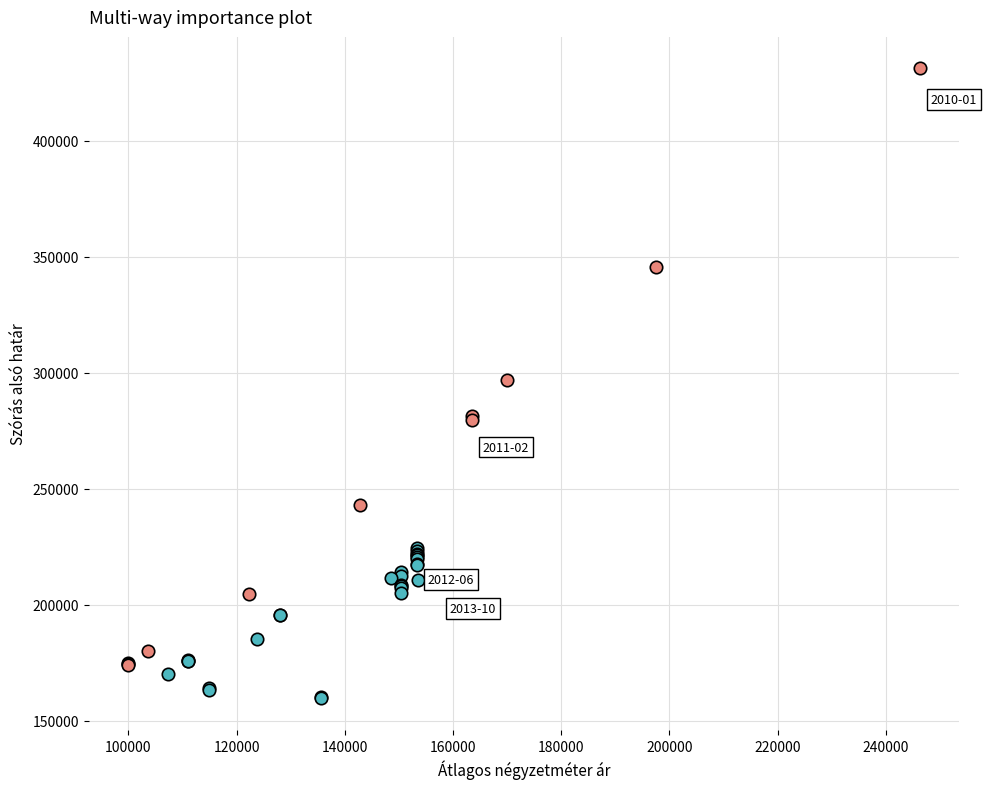

Which series has the largest Y range (max minus min)?

<0.01